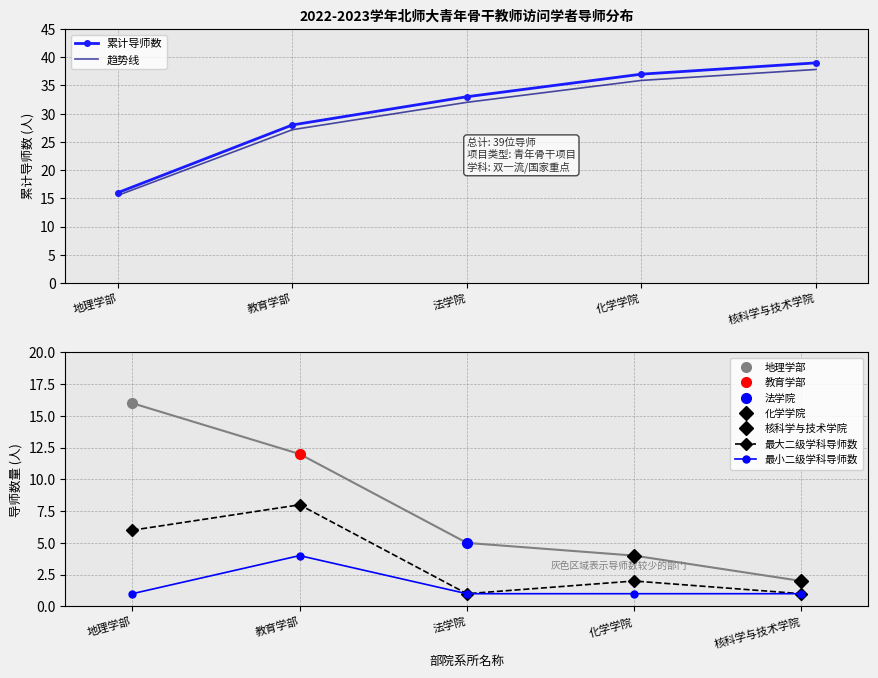

Is the value of 趋势线 at 法学院 greater than the value of 最大二级学科导师数 at 教育学部?

Yes